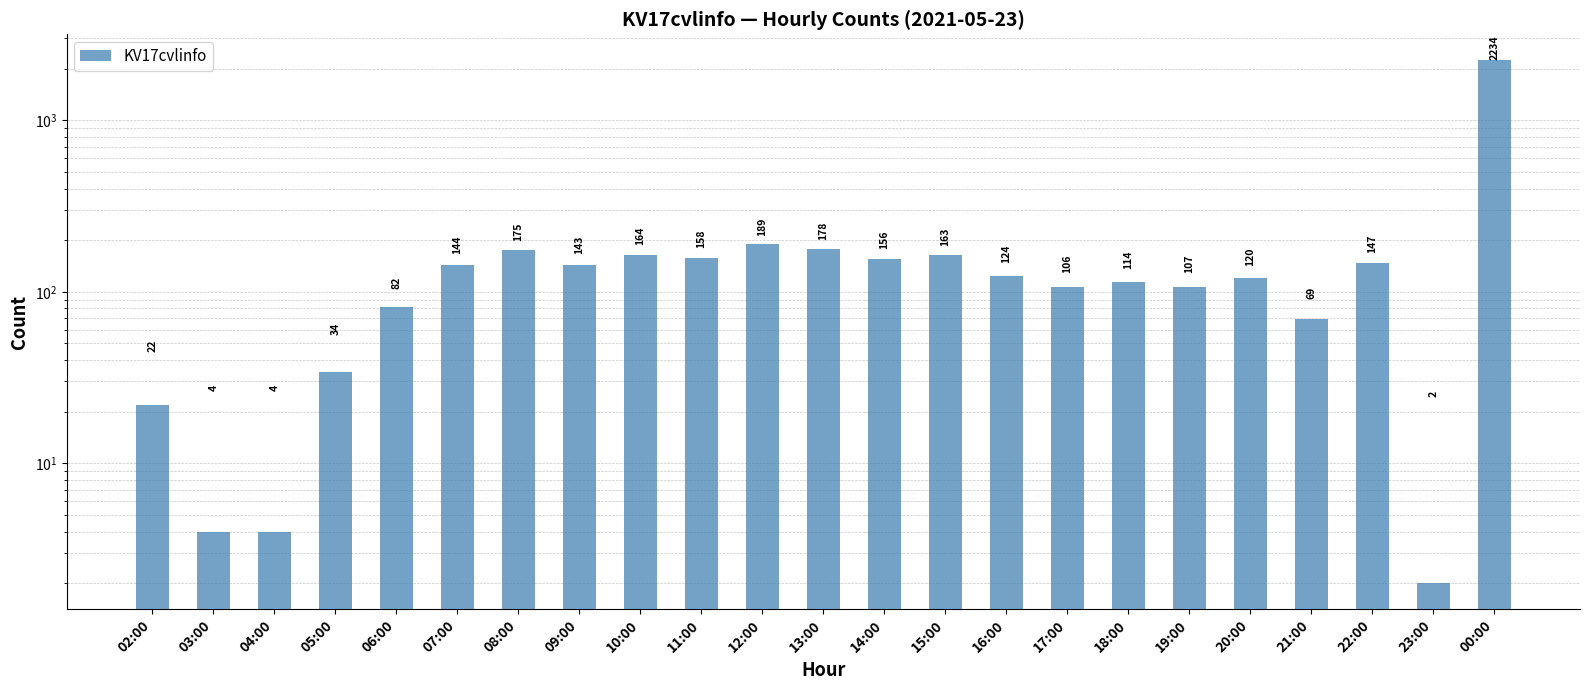

How many values exceed 124?

11